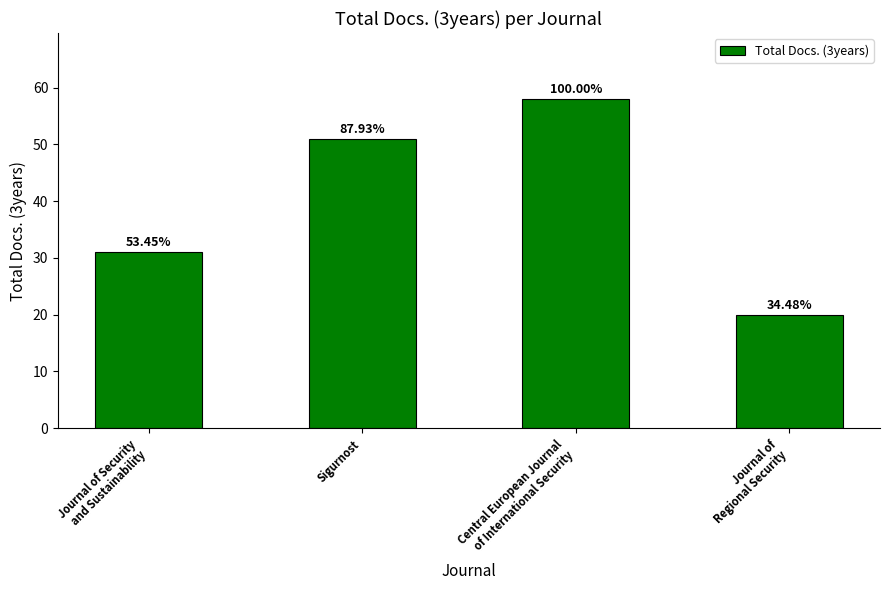

Does the chart contain any negative values?

No